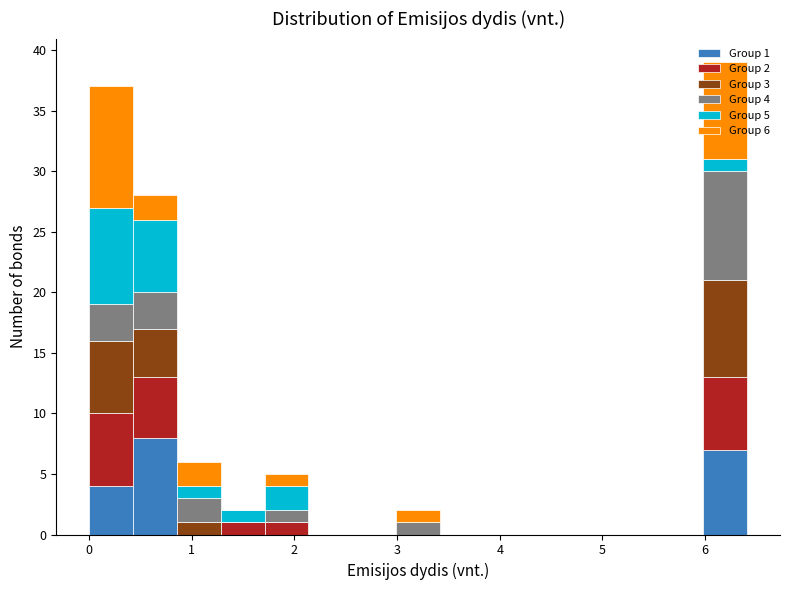

Which range on the x-axis has the tallest stacked bar (by total height)?

6.0 to 6.4